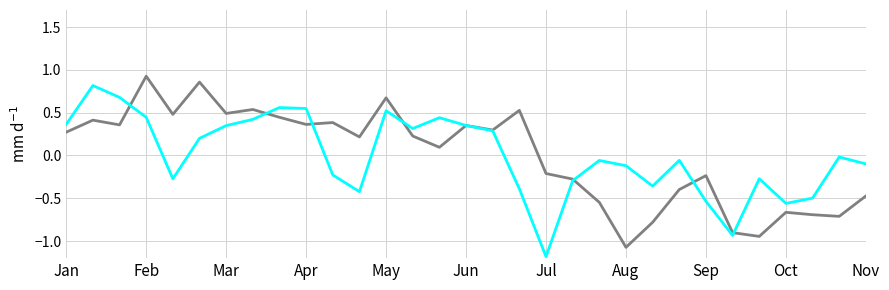

What is the minimum value shown in the chart?

-1.2